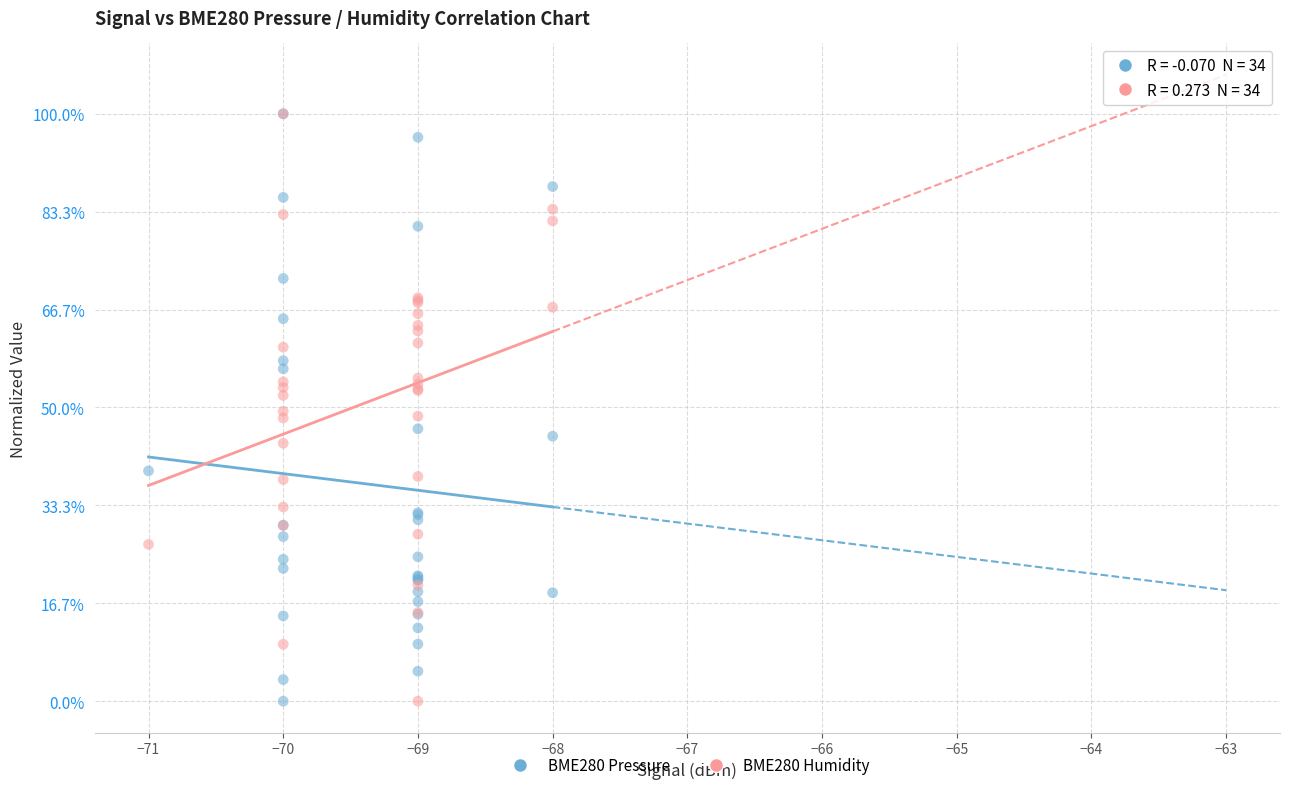

What are all the series names shown in the legend?

BME280 Pressure, BME280 Humidity